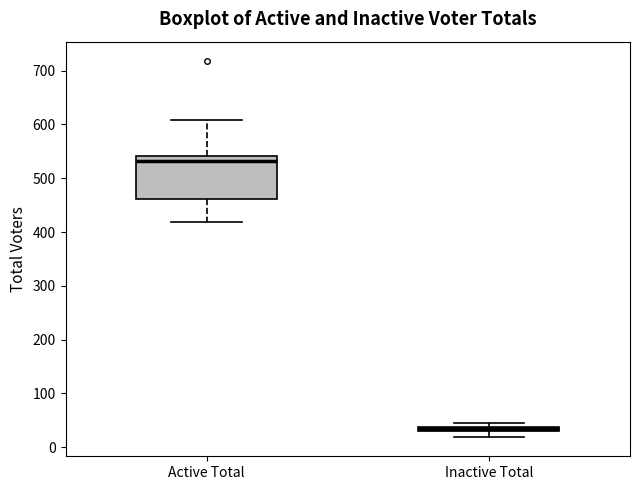

Which box's median line is the lowest?

Inactive Total